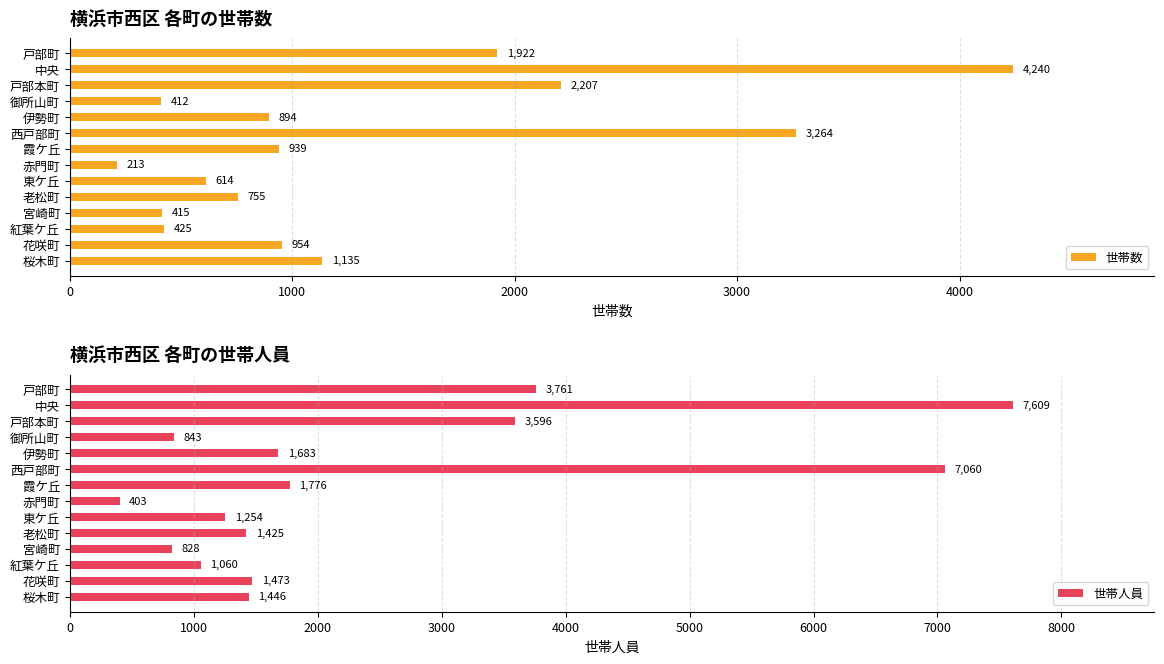

What is the lowest value of the 世帯人員 series?

403